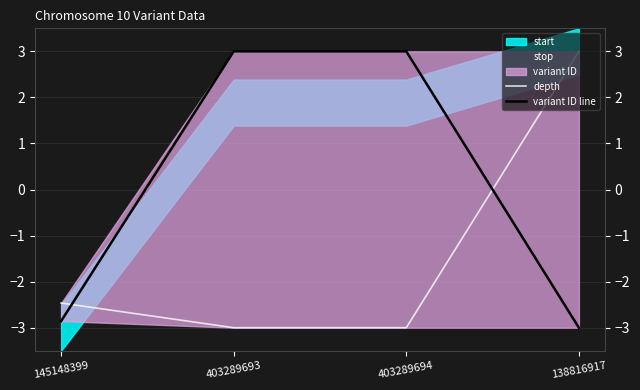

How many values in the variant ID line series are below 2?

2